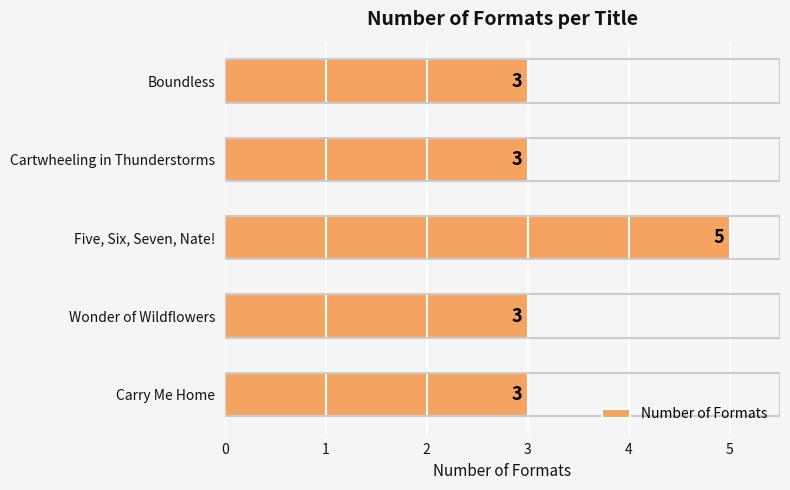

What is the approximate value at Cartwheeling in Thunderstorms?

3